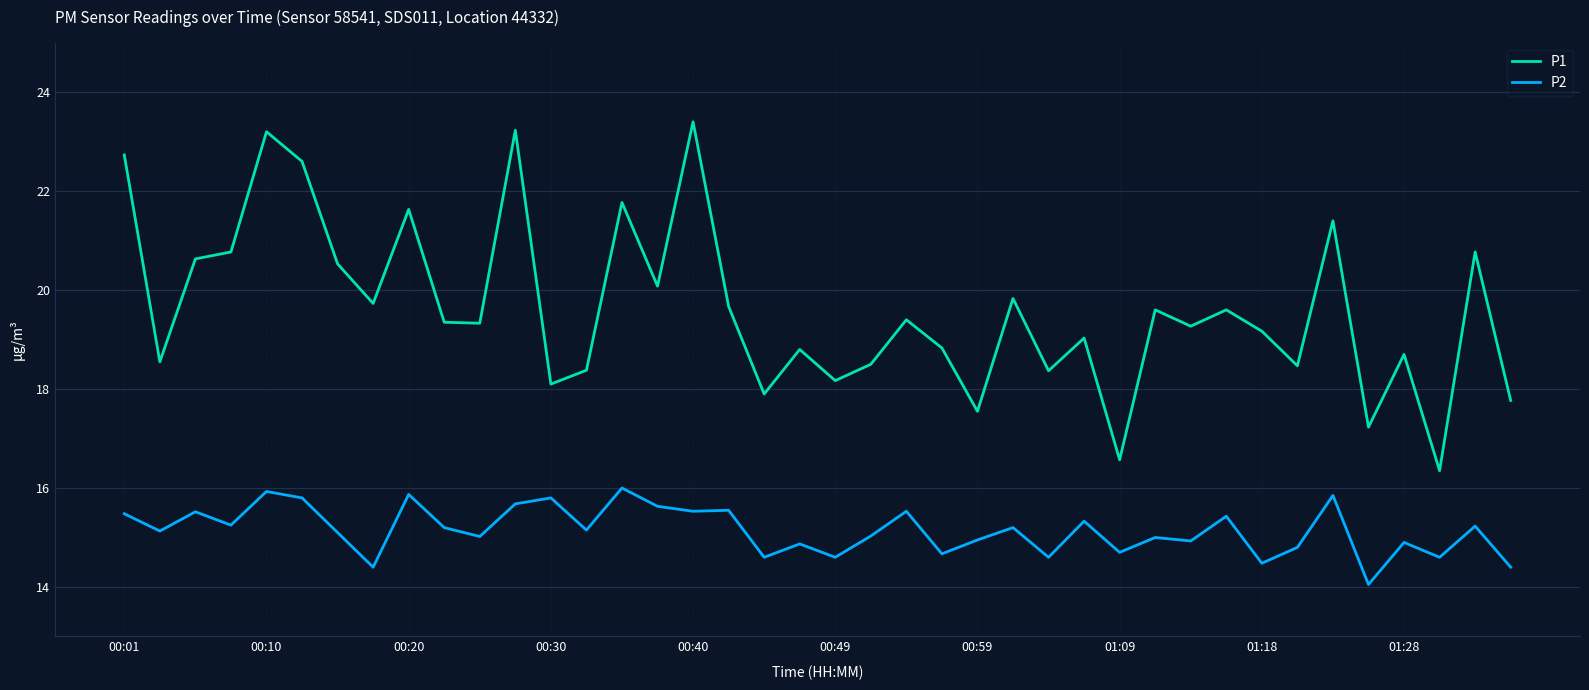

True or false: P2 has more than 2 points higher than both neighbors.

True